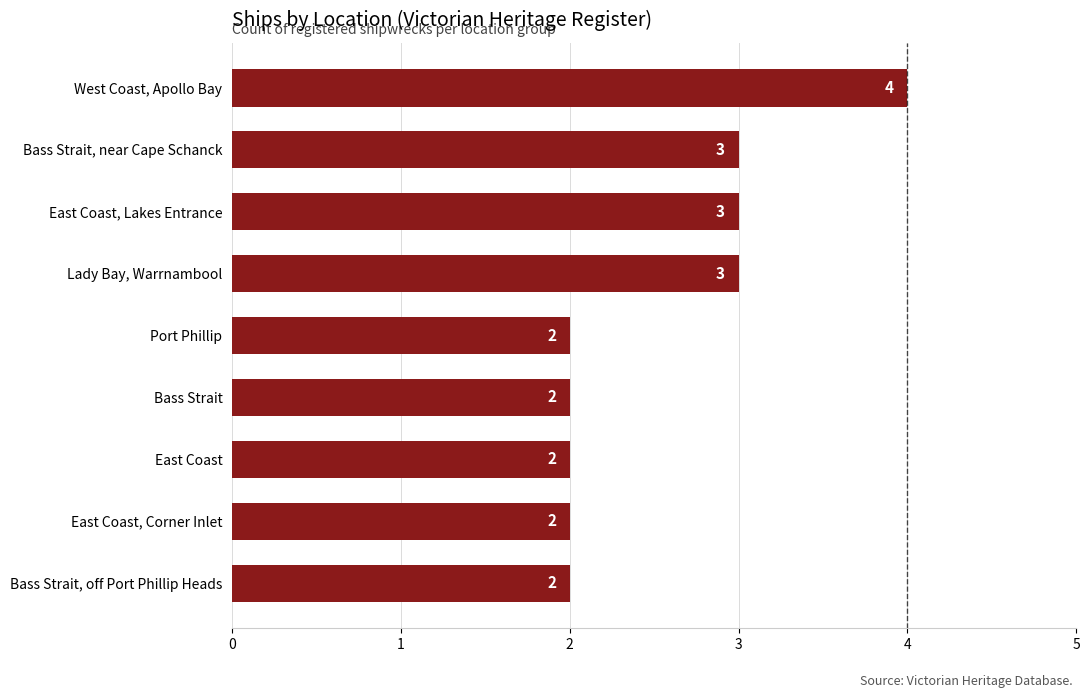

What is the smallest value displayed?

2